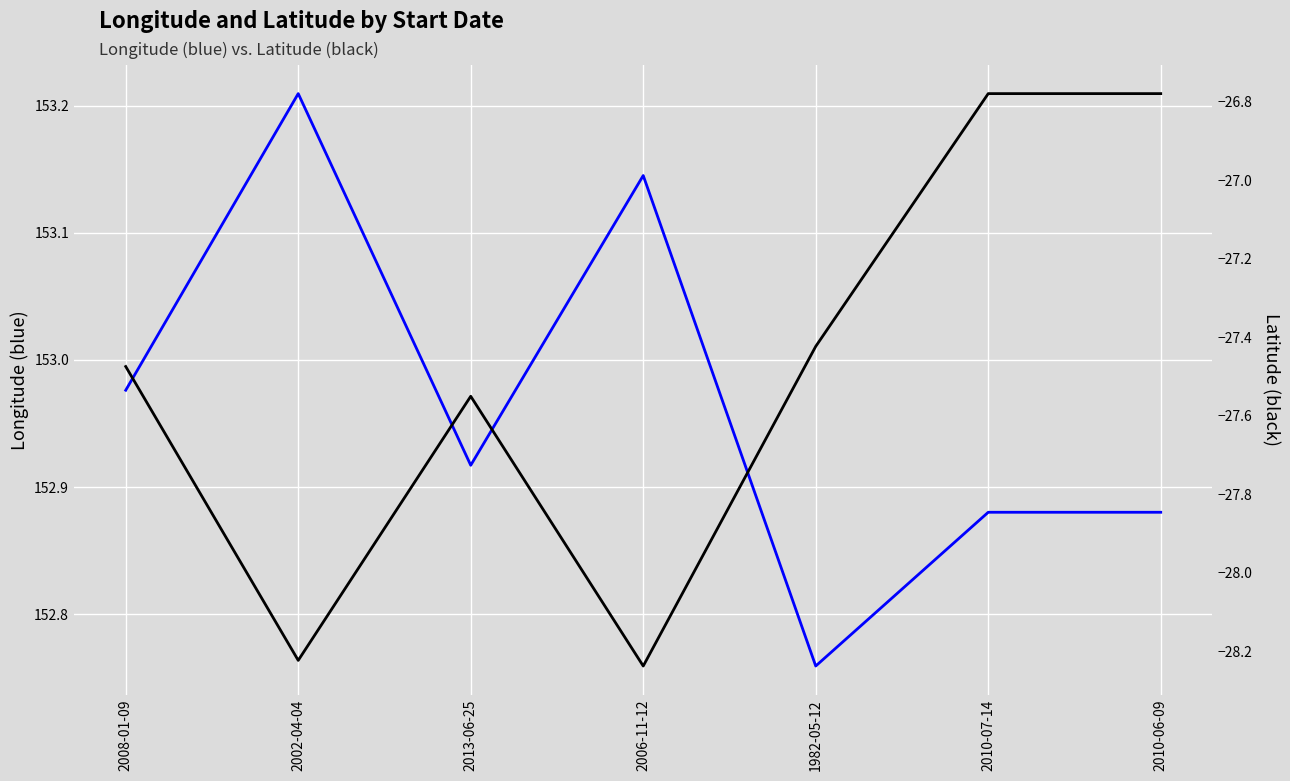

Which series has the largest range (max minus min)?

Latitude